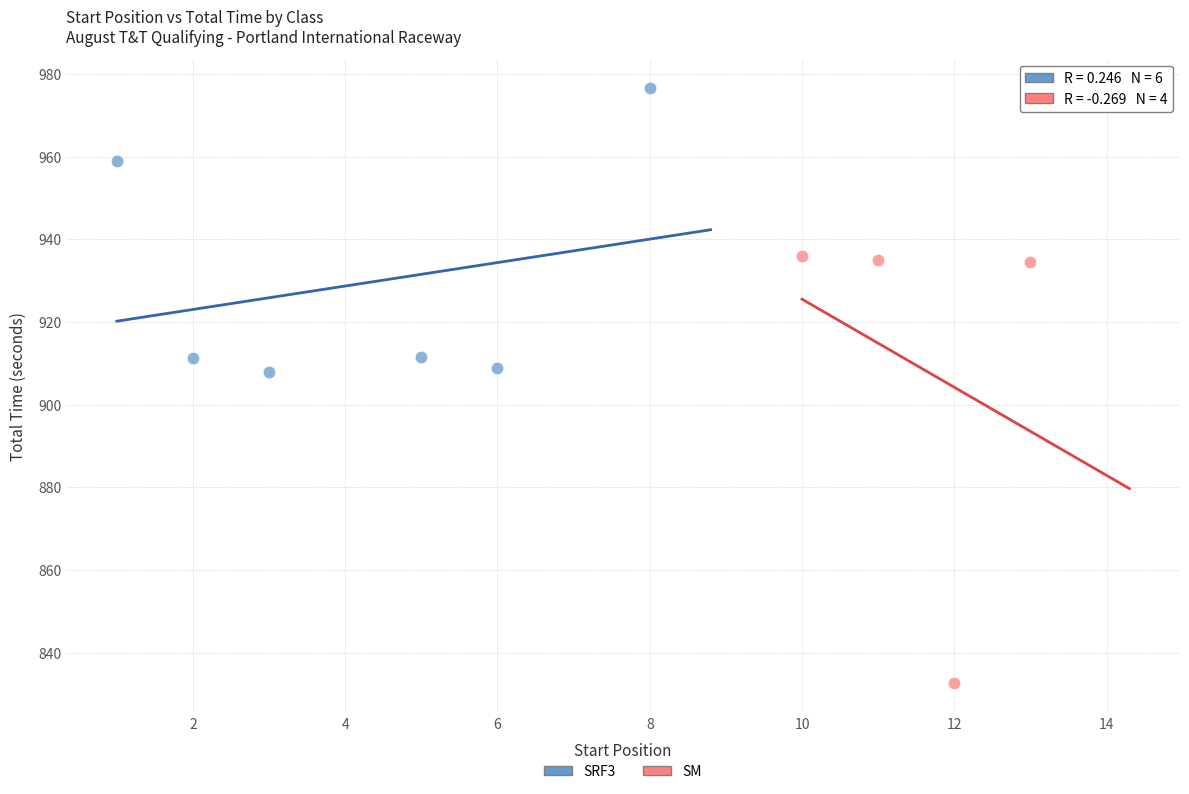

Which series has the widest spread of Y values?

SM